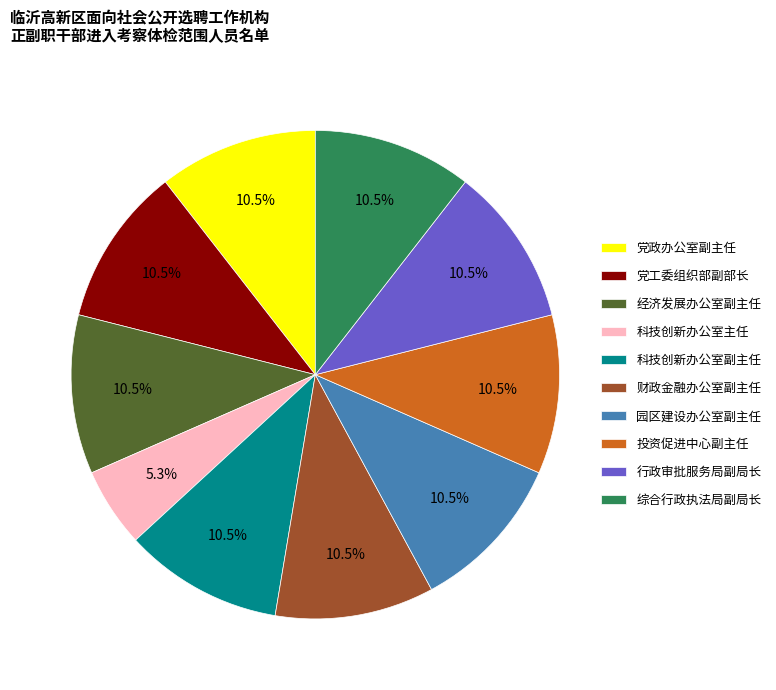

Does any single category account for the majority?

No